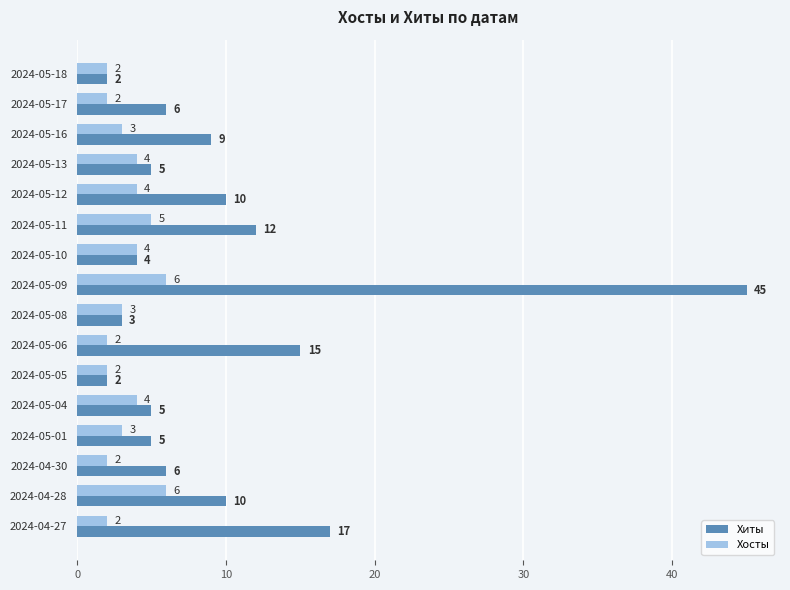

Is the value of Хосты at 2024-05-13 greater than the value of Хиты at 2024-05-06?

No